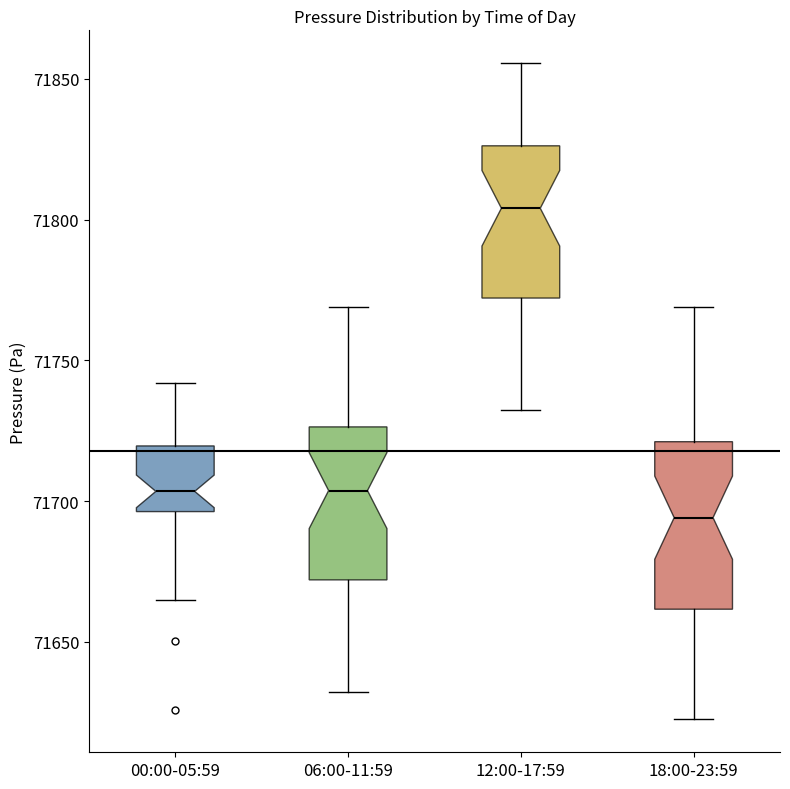

Reading left to right, read every box against the y-axis: the position of its median line, the range the box covers, and the ends of its whiskers. The values are not printed on the chart, so give them approximately, as read against the axis.

00:00-05:59: median 71705, box 71695 to 71720, whiskers 71665 to 71740
06:00-11:59: median 71705, box 71670 to 71725, whiskers 71630 to 71770
12:00-17:59: median 71805, box 71770 to 71825, whiskers 71730 to 71855
18:00-23:59: median 71695, box 71660 to 71720, whiskers 71620 to 71770